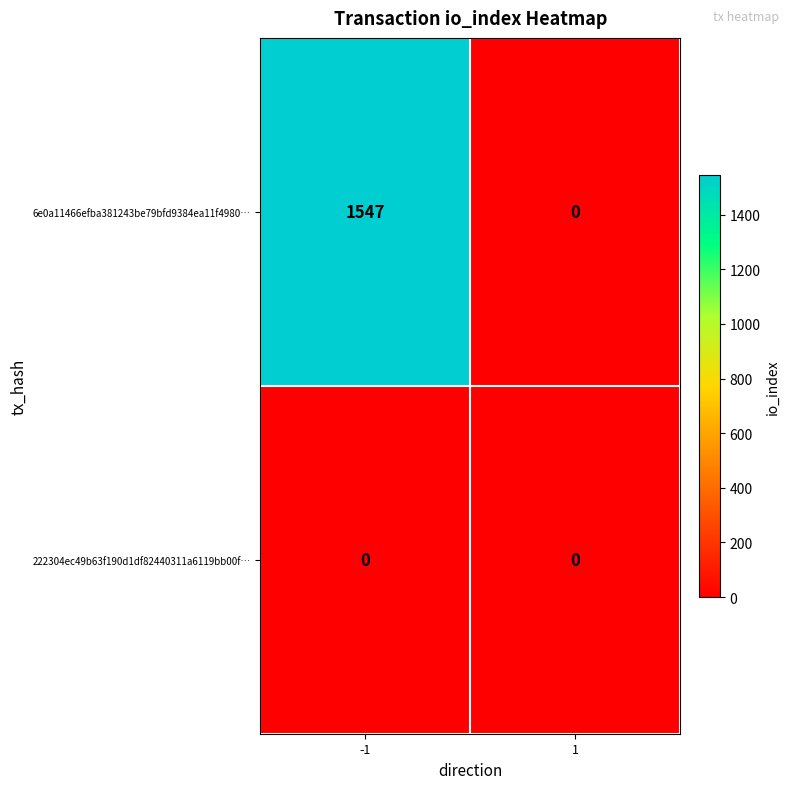

What is the difference between the maximum and minimum values in the 6e0a11466efba381243be79bfd9384ea11f4980… series?

1547